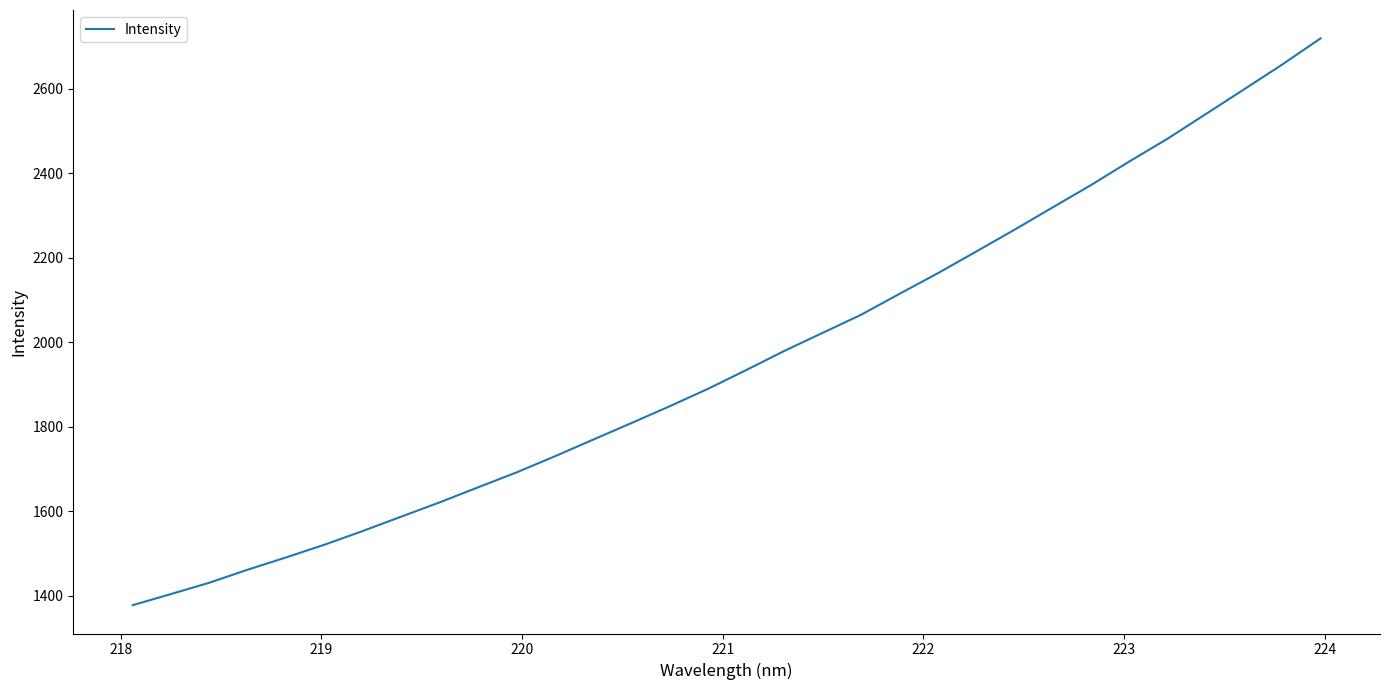

What is the minimum value shown in the chart?

1377.6